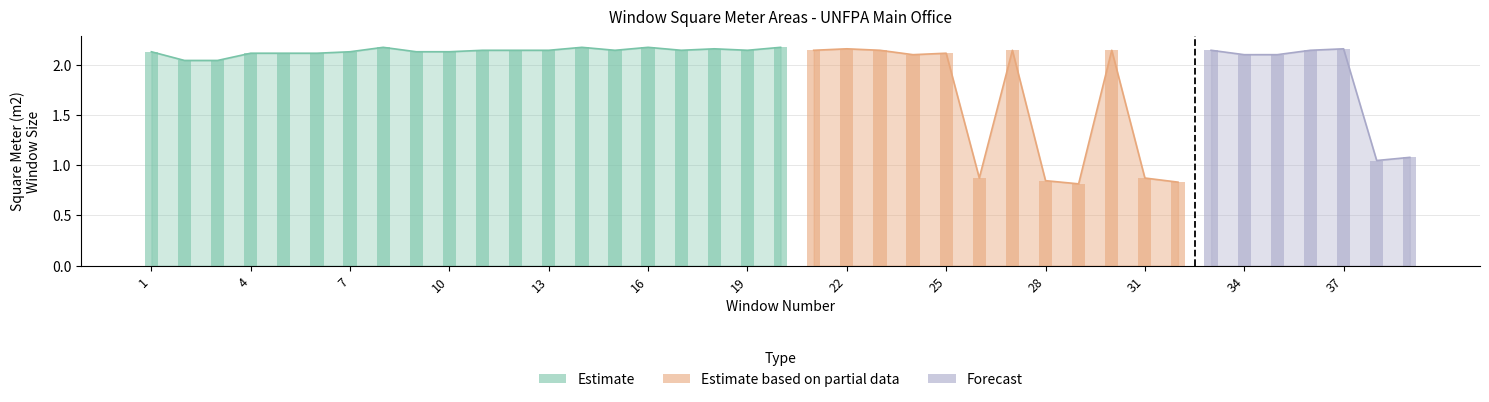

The value at 28 is 0.2. True or false?

False